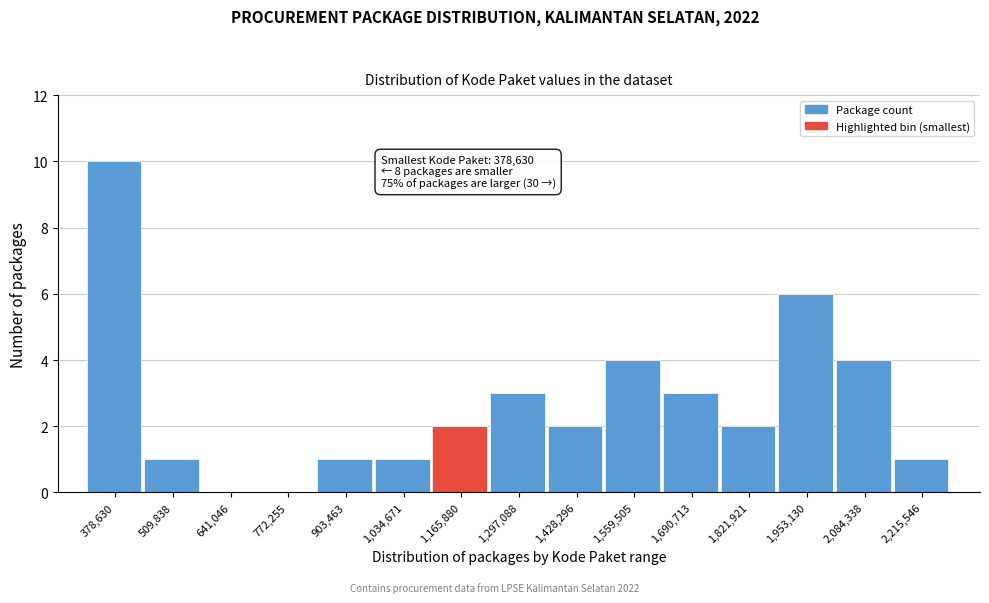

Reading right to left, transcribe all the data shown in this chart.

2,215,546=1	2,084,338=4	1,953,130=6	1,821,921=2	1,690,713=3	1,559,505=4	1,428,296=2	1,297,088=3	1,165,880=2	1,034,671=1	903,463=1	772,255=0	641,046=0	509,838=1	378,630=10